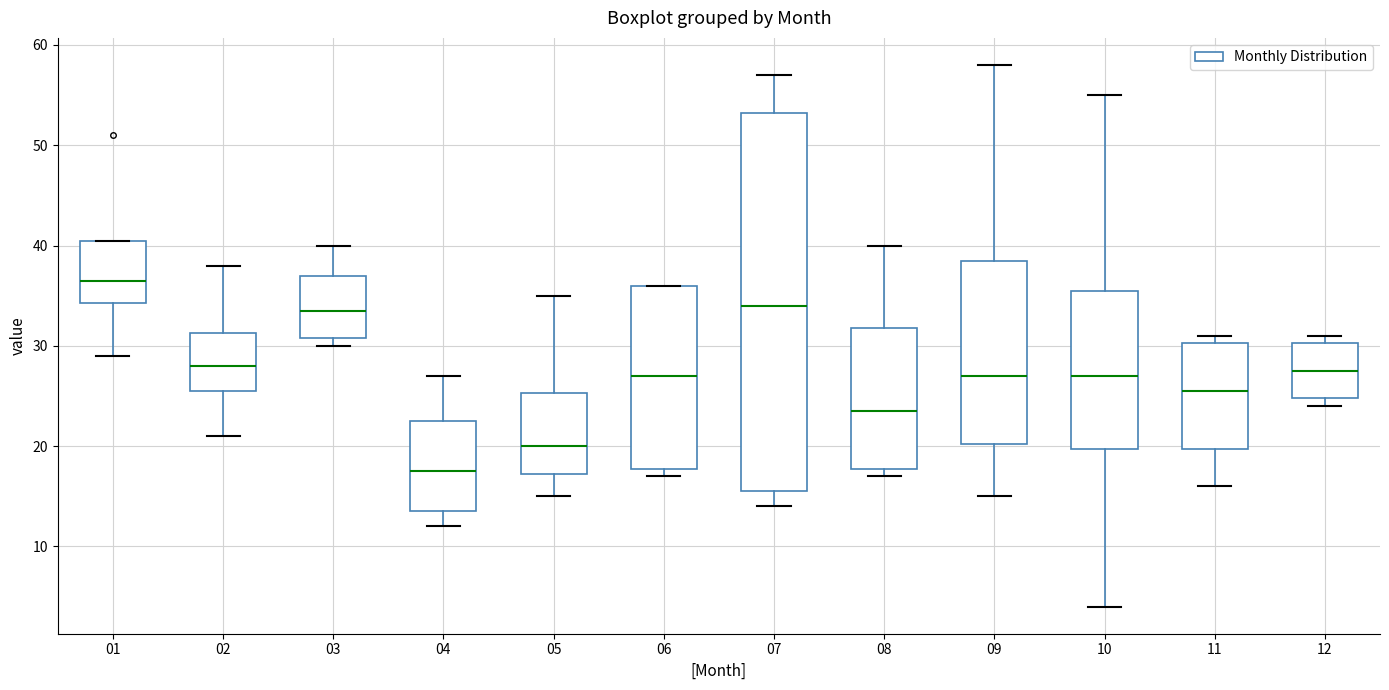

Where does the median line of the box at x = 06 sit on the y-axis? The values are not printed on the chart, so give them approximately, as read against the axis.

27